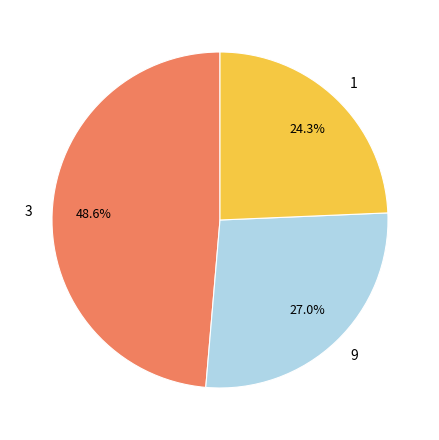

Is there any slice that represents more than half of the pie?

No